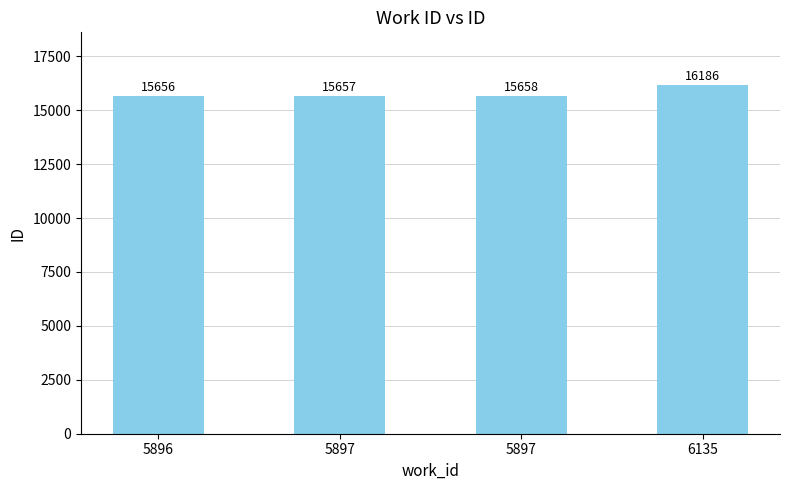

Which has a higher value, 5897 or 5896?

5897